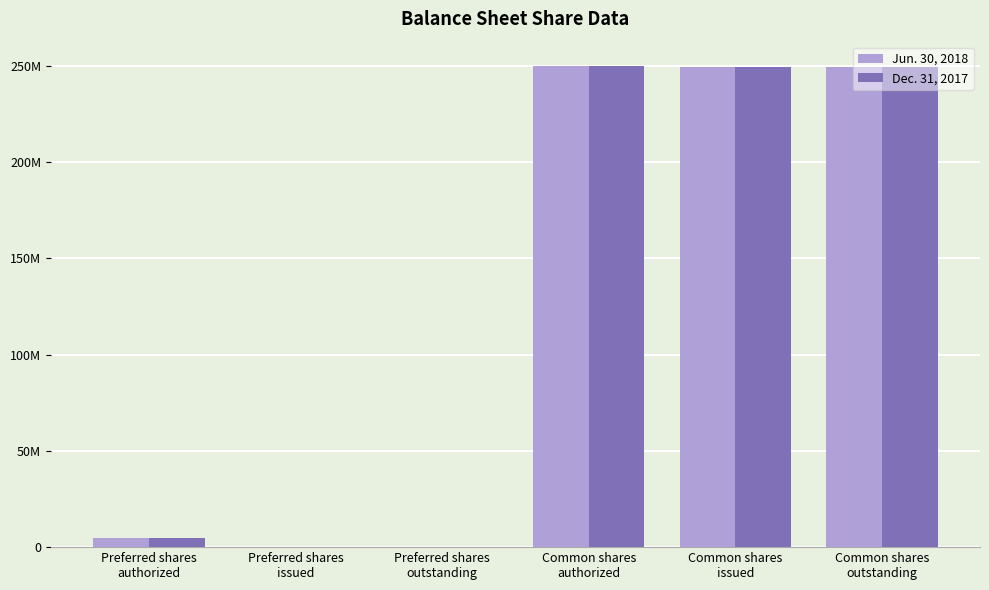

What is the average value of the Dec. 31, 2017 series?

125649144